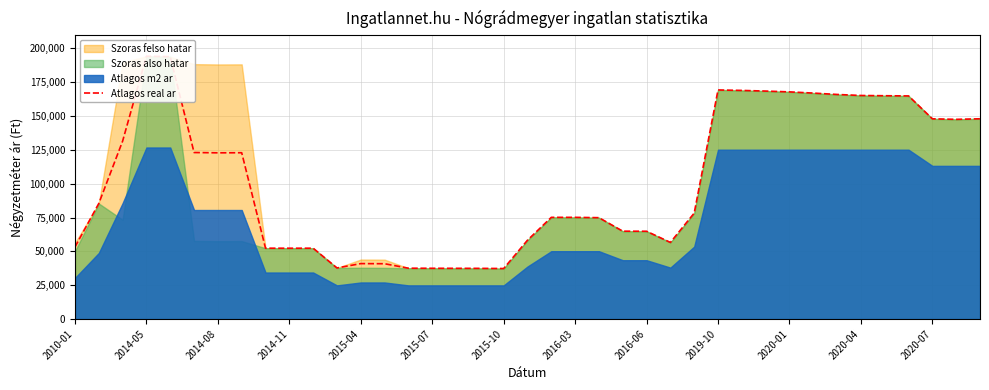

True or false: the data shows 28762 at 2014-08.

False